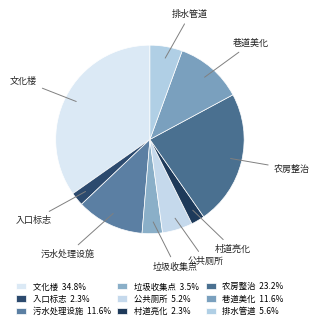

Does 垃圾收集点 represent more than half of the total?

No